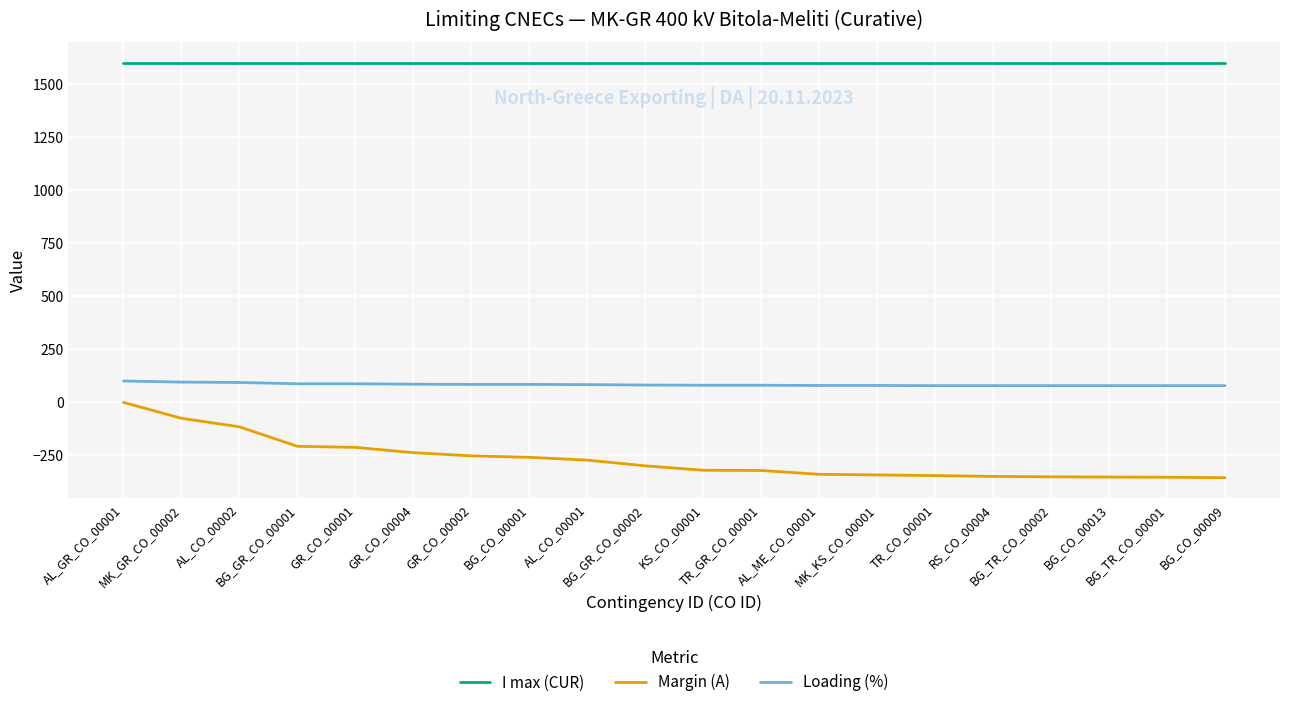

True or false: I max (CUR) and Loading (%) cross at least once.

False